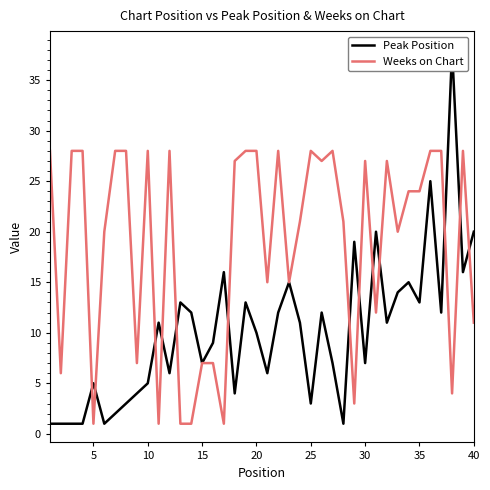

Reading left to right, list all the values displayed in this chart.

Peak Position: 1	1	1	1	5	1	2	3	4	5	11	6	13	12	7	9	16	4	13	10	6	12	15	11	3	12	7	1	19	7	20	11	14	15	13	25	12	38	16	20
Weeks on Chart: 28	6	28	28	1	20	28	28	7	28	1	28	1	1	7	7	1	27	28	28	15	28	15	21	28	27	28	21	3	27	12	27	20	24	24	28	28	4	28	11